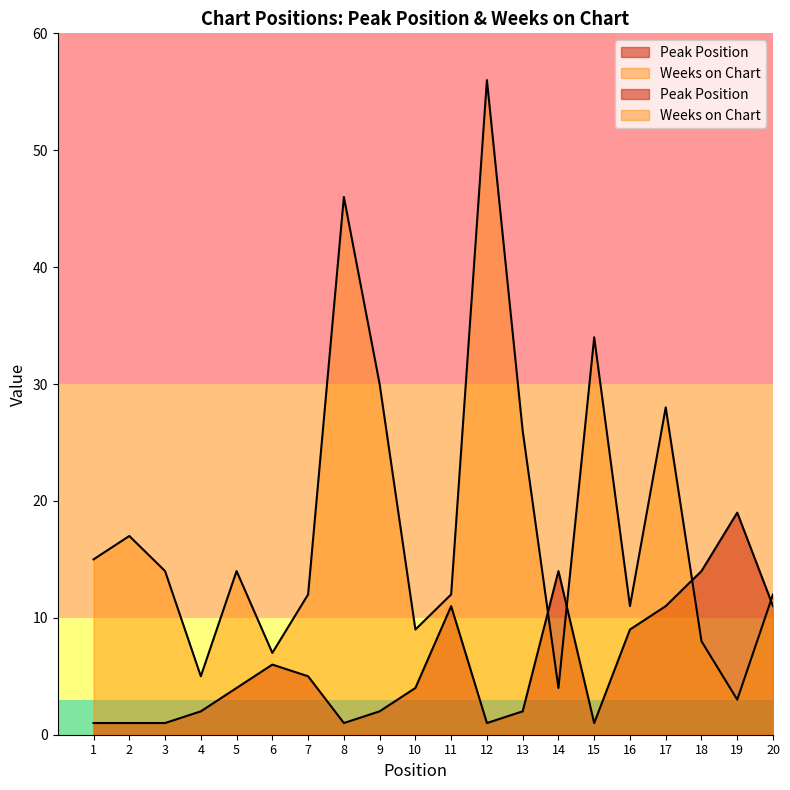

What are all the series names shown in the legend?

Peak Position, Weeks on Chart